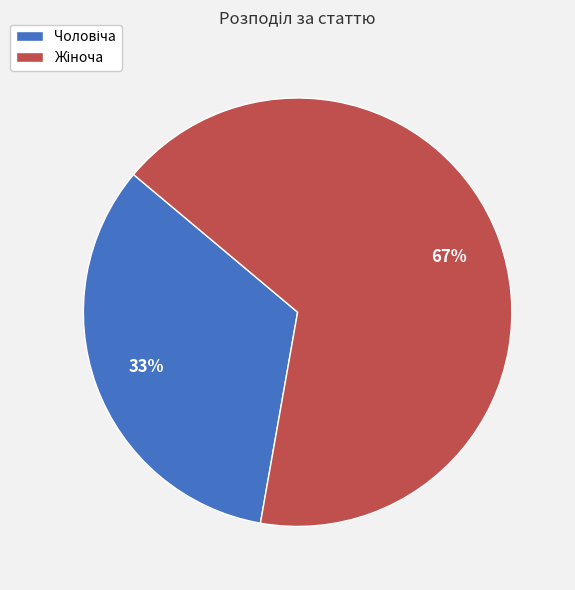

Count the number of slices in the pie.

2